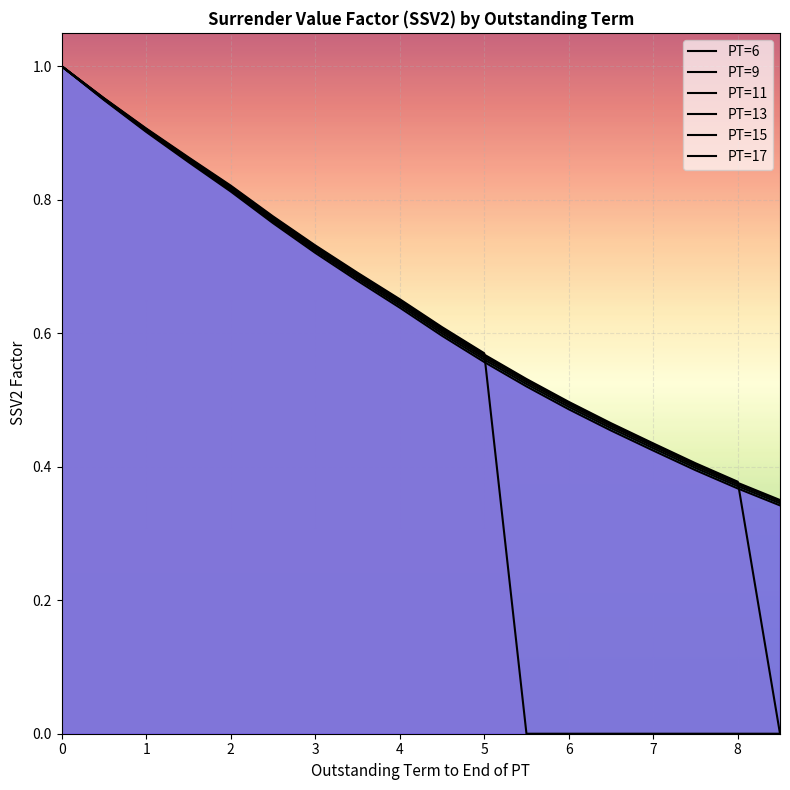

What is the minimum value for PT=11?

0.4